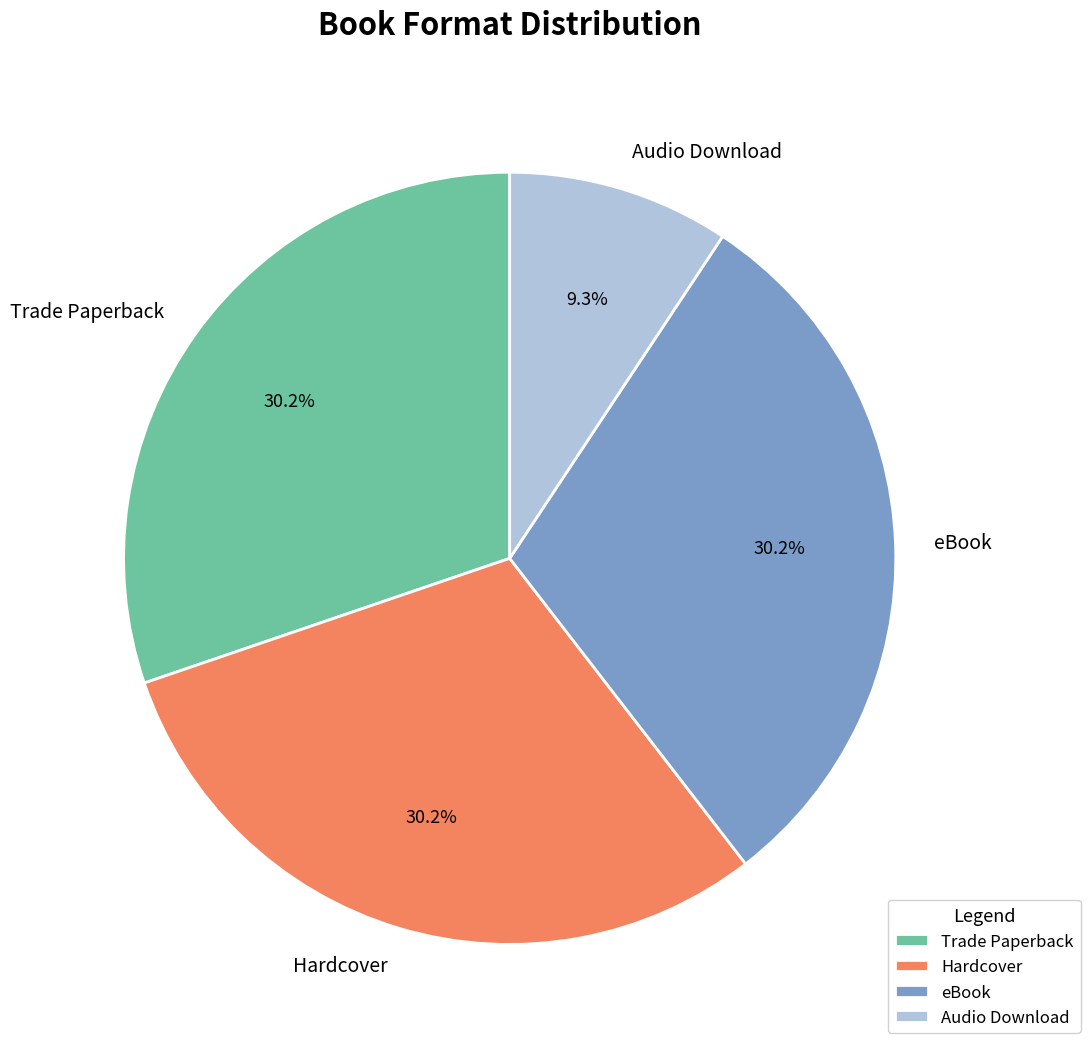

To the nearest percent, what is the difference between the largest and smallest slice percentages?

21%